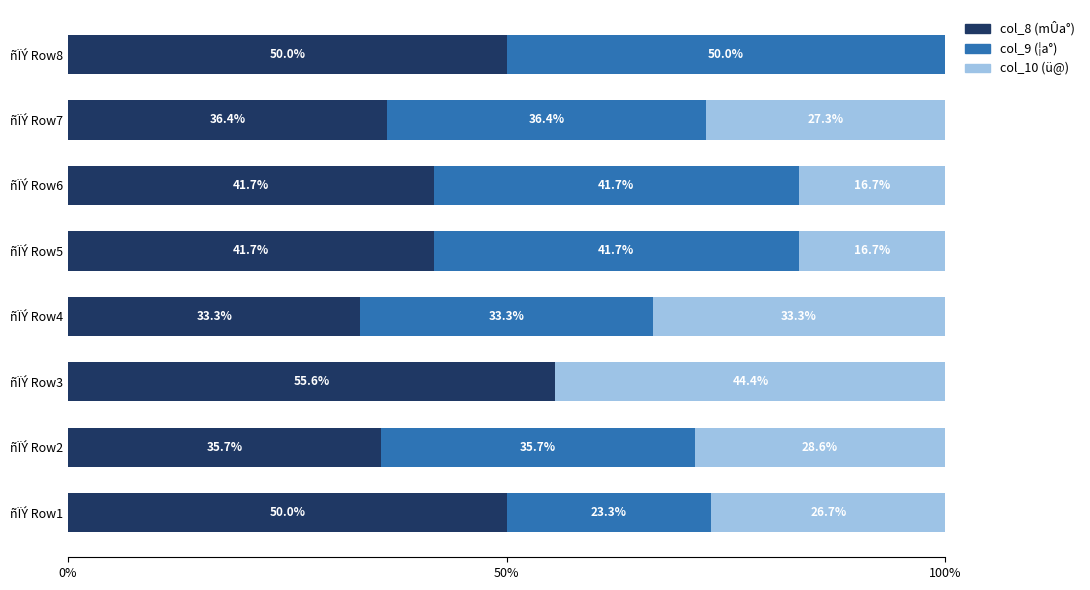

What is the total value across all series at ñÏÝ Row3?

100.0